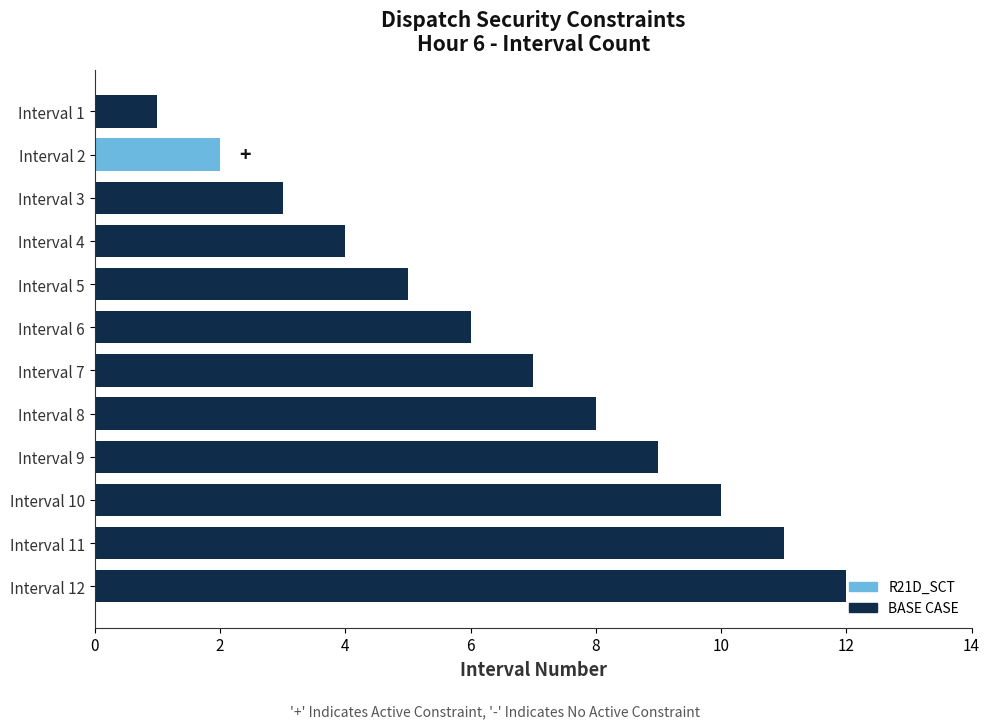

True or false: the data shows 2 at Interval 4.

False